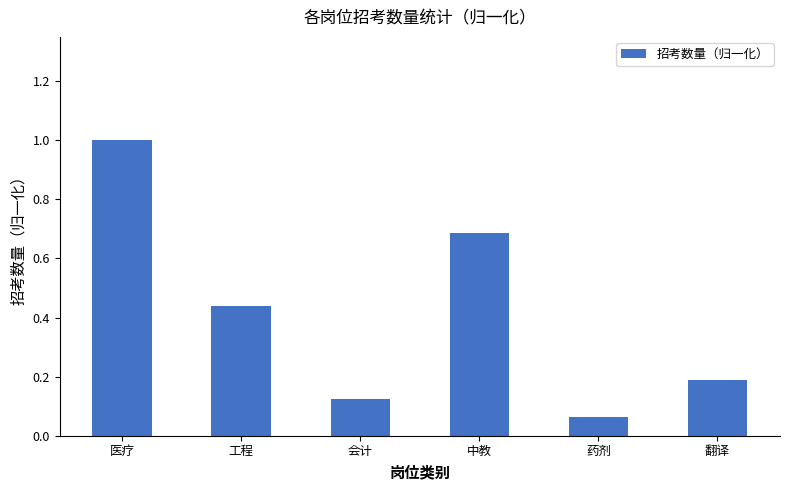

What is the change in value from 医疗 to 中教?

-0.3